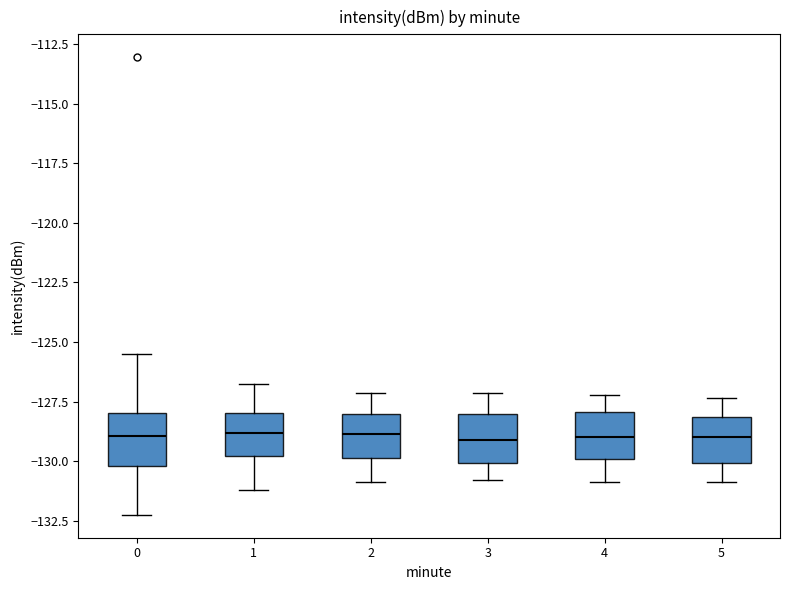

Reading left to right, transcribe this box plot: for each box, give where its median line is, the range the box spans, and where its two whiskers end, as read against the y-axis. The values are not printed on the chart, so give them approximately, as read against the axis.

0: median -129.0, box -130.0 to -128.0, whiskers -132.5 to -125.5
1: median -129.0, box -130.0 to -128.0, whiskers -131.0 to -127.0
2: median -129.0, box -130.0 to -128.0, whiskers -131.0 to -127.0
3: median -129.0, box -130.0 to -128.0, whiskers -131.0 to -127.0
4: median -129.0, box -130.0 to -128.0, whiskers -131.0 to -127.0
5: median -129.0, box -130.0 to -128.0, whiskers -131.0 to -127.5